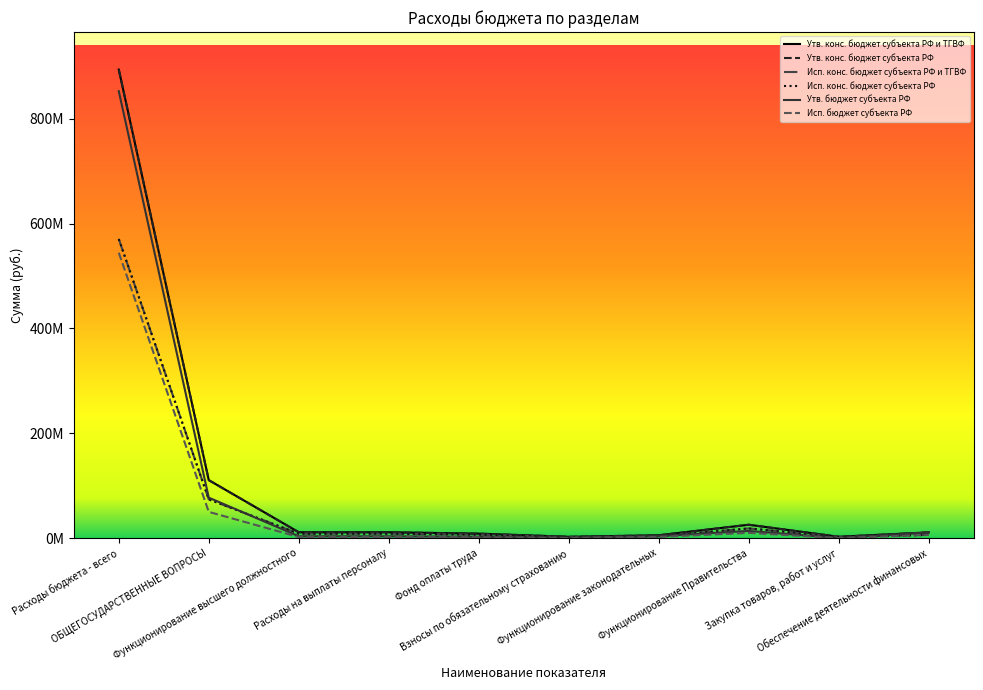

What is the average value of the Утв. конс. бюджет субъекта РФ и ТГВФ series?

108334485.1